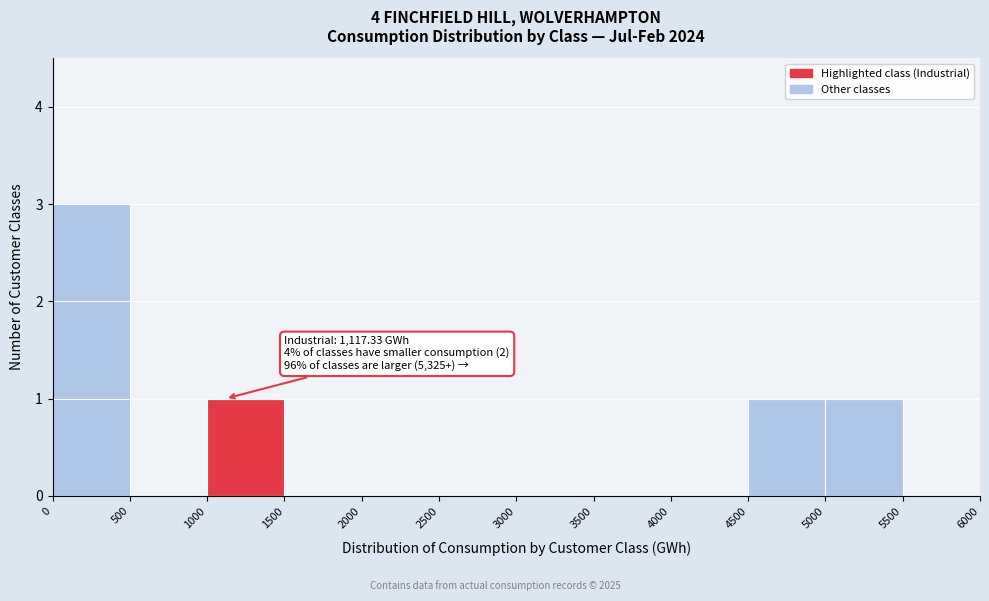

Over which range of the x-axis is the bar tallest?

0 to 500